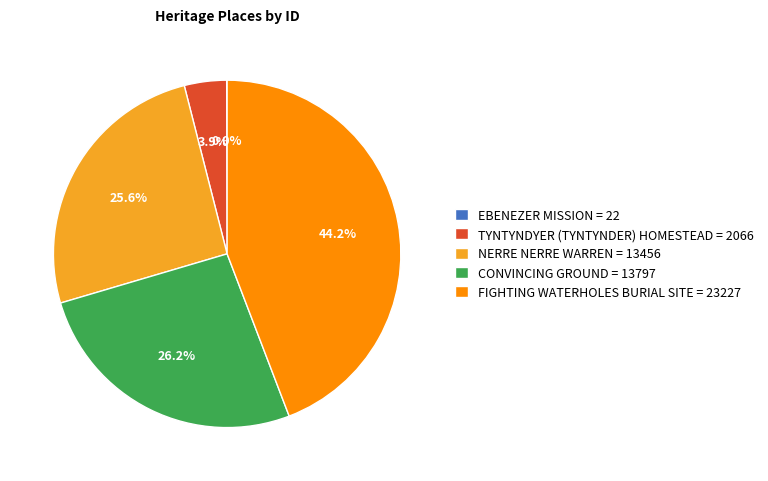

Is there a majority slice in this chart?

No